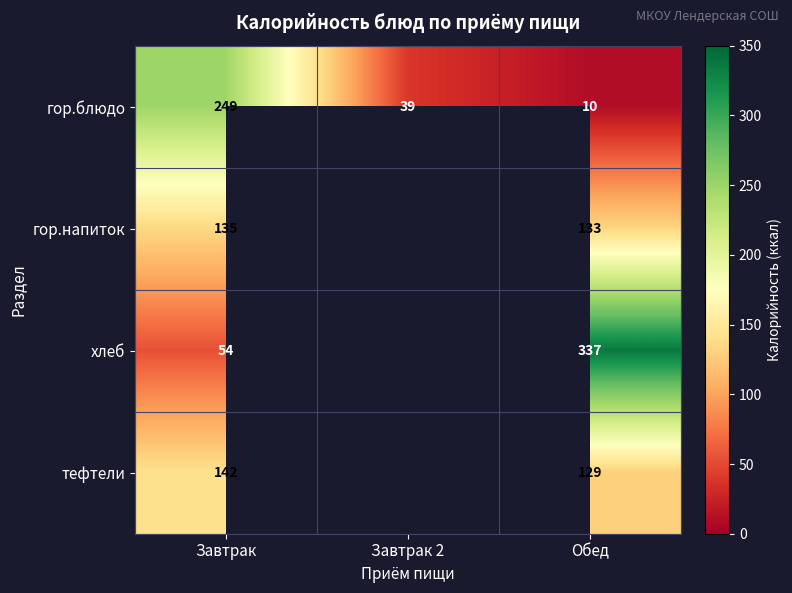

What is the spread (max minus min) of values at Обед?

327